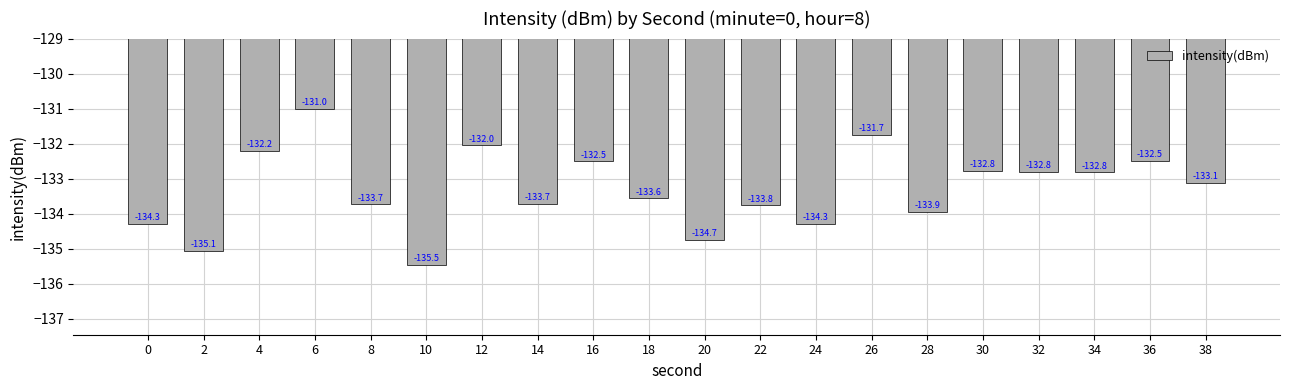

Does the chart contain stacked bars?

No